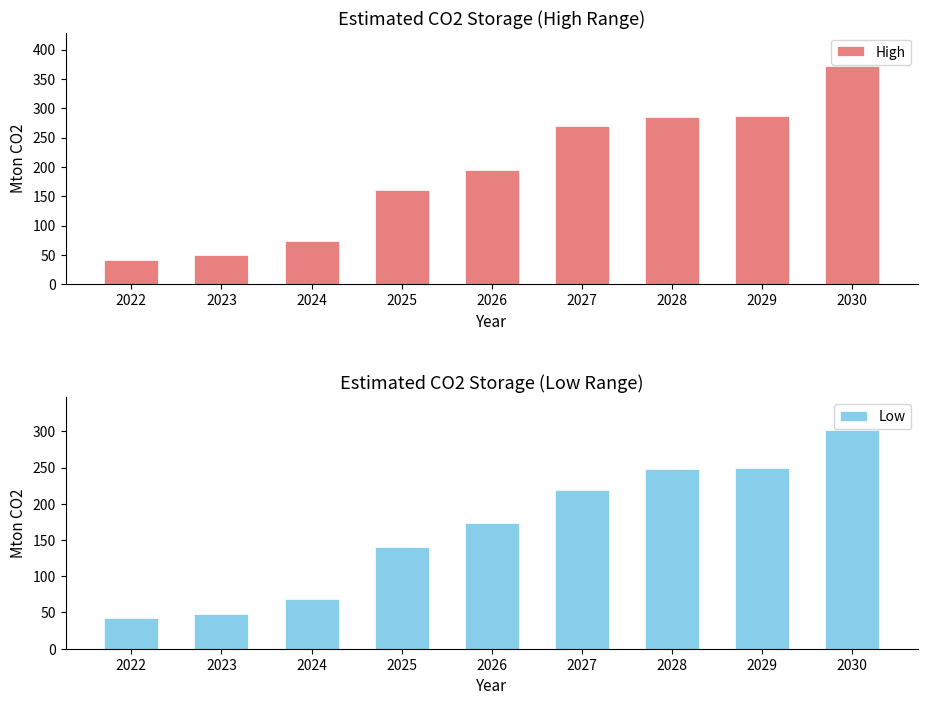

What is the difference between the maximum and second lowest values in the Low series?

253.7